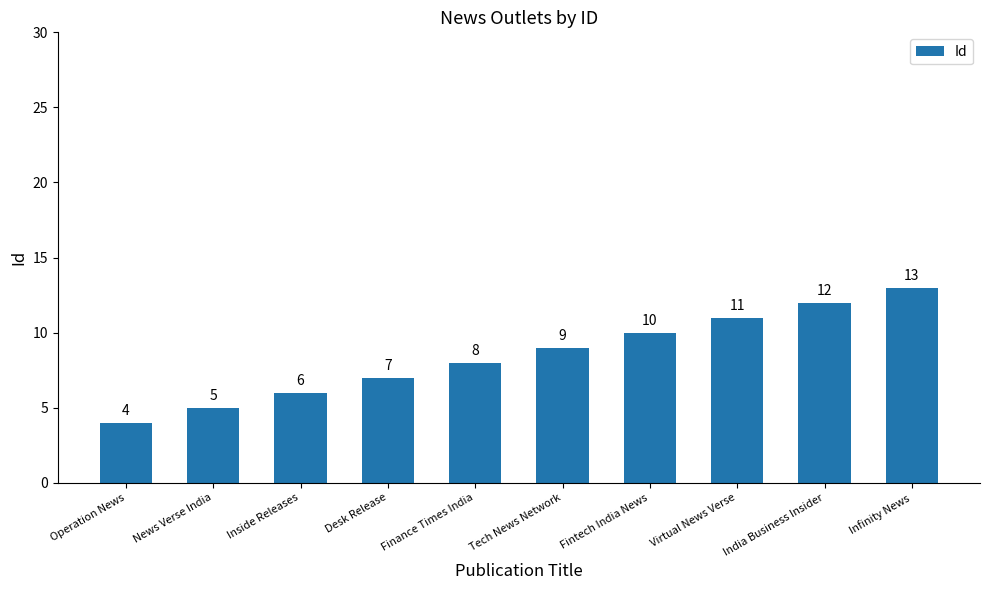

What is the difference between the maximum and minimum values?

9